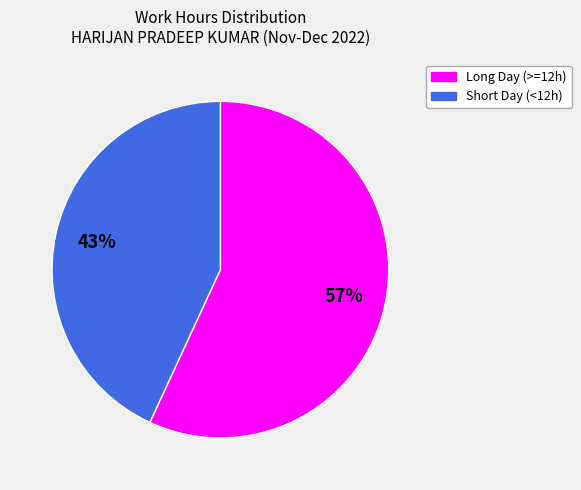

Do Long Day (>=12h) and Short Day (<12h) together represent more than half of the pie?

Yes